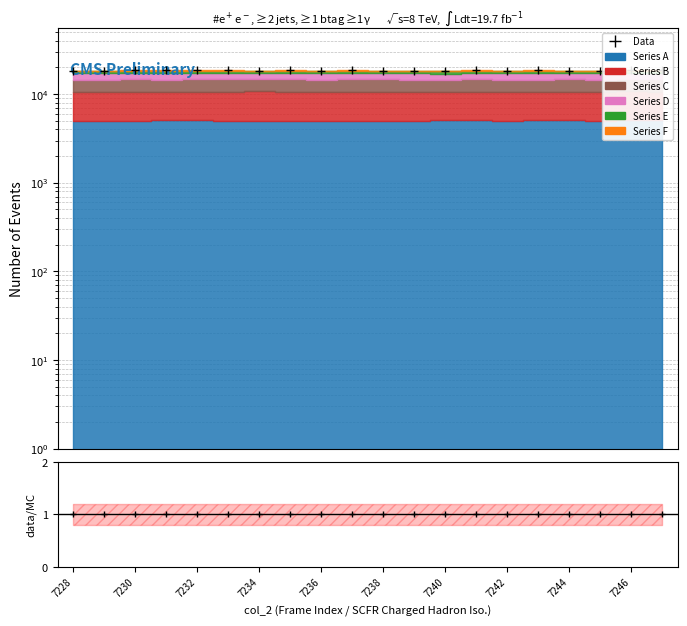

What is the value of the 20th point from the left?

18564